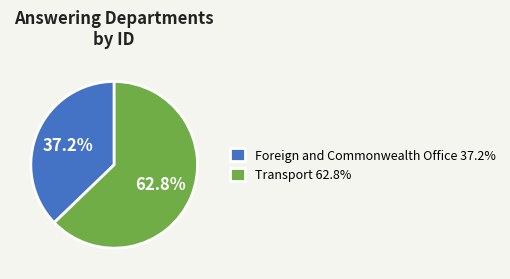

To the nearest percent, what is the difference between the Transport and Foreign and Commonwealth Office slice percentages?

26%